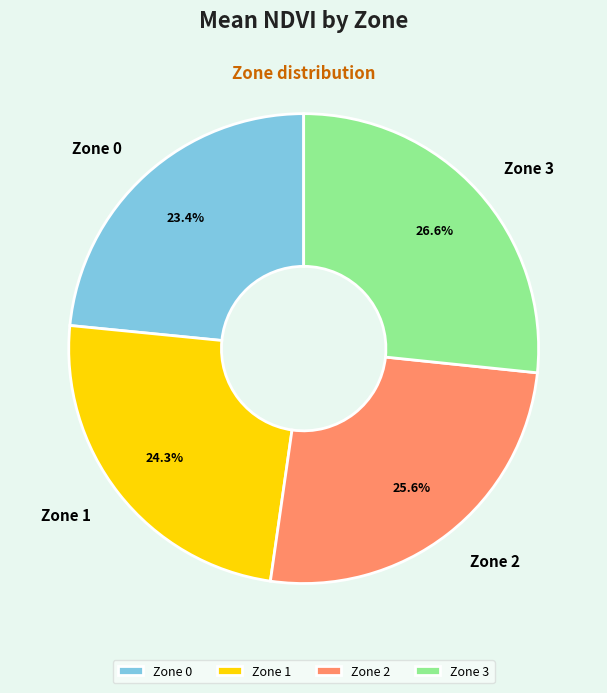

How many segments does this pie chart have?

4